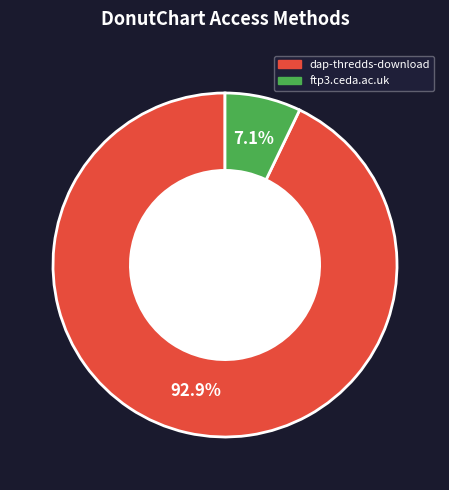

What is the ratio of the value at ftp3.ceda.ac.uk to the value at dap-thredds-download?

0.1